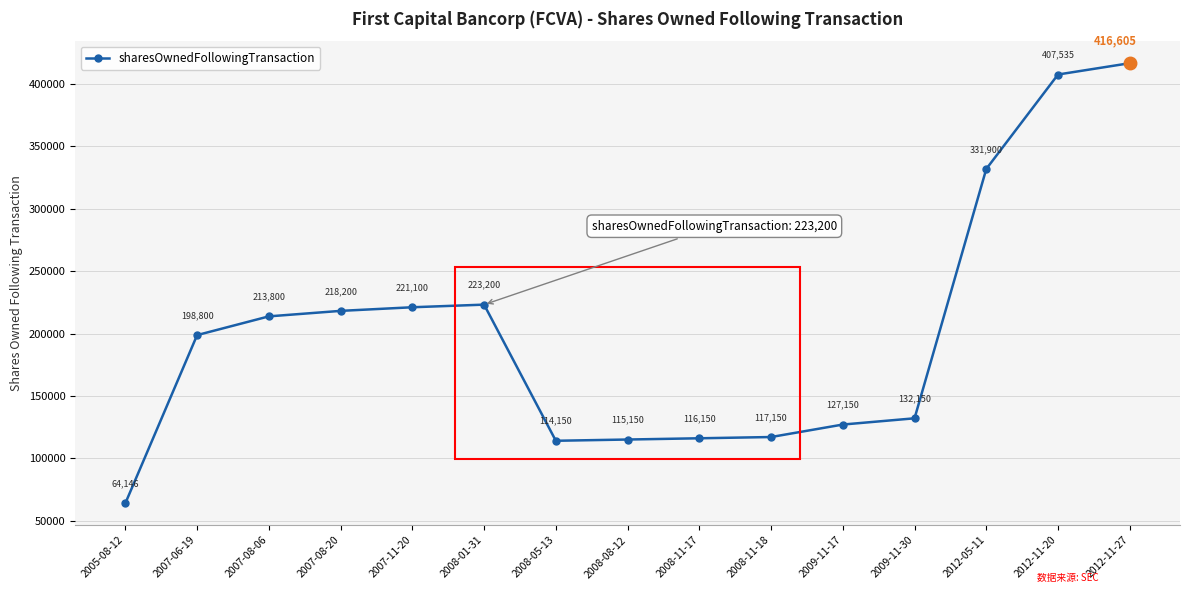

Approximately how many times larger is the value at 2007-08-20 compared to 2009-11-30?

1.7